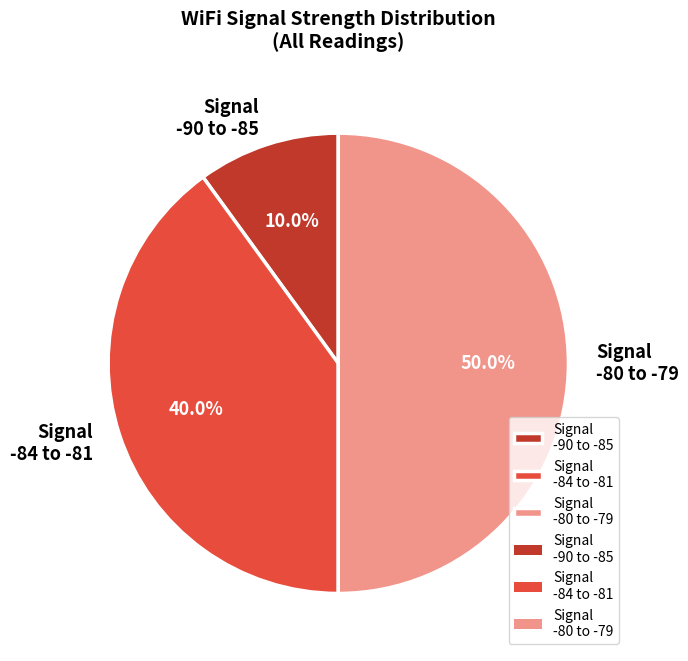

Which has a higher value, Signal -84 to -81 or Signal -80 to -79?

Signal -80 to -79